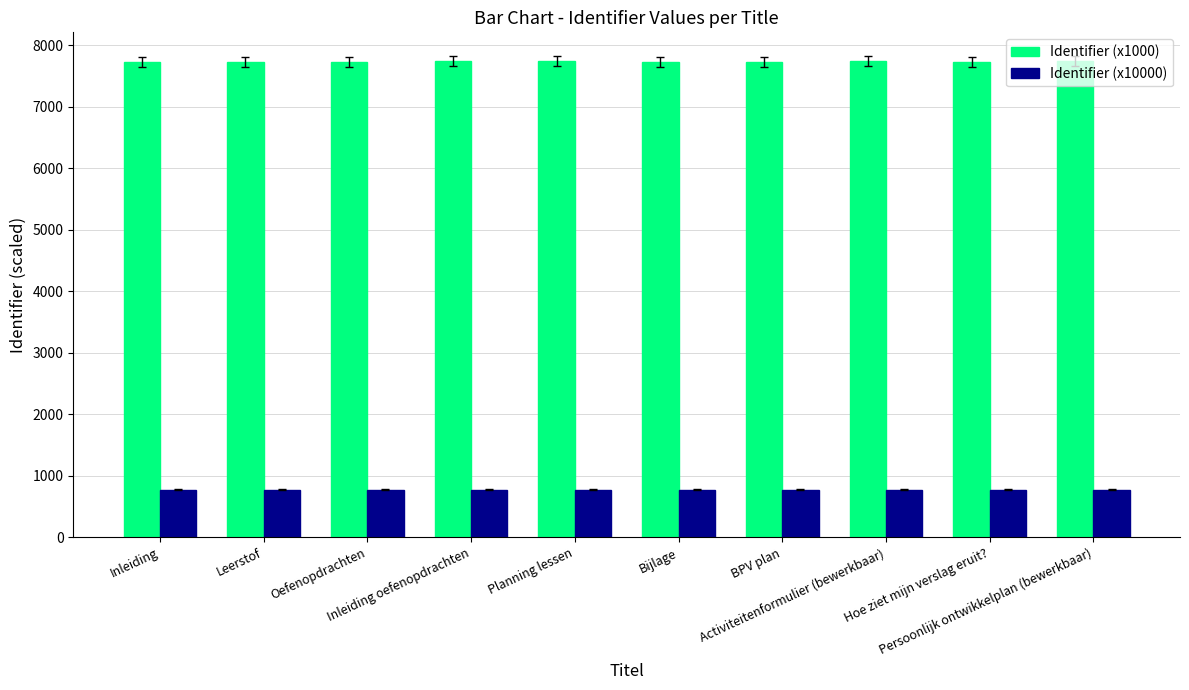

List the series in order of their overall mean, highest first.

Identifier (x1000), Identifier (x10000)